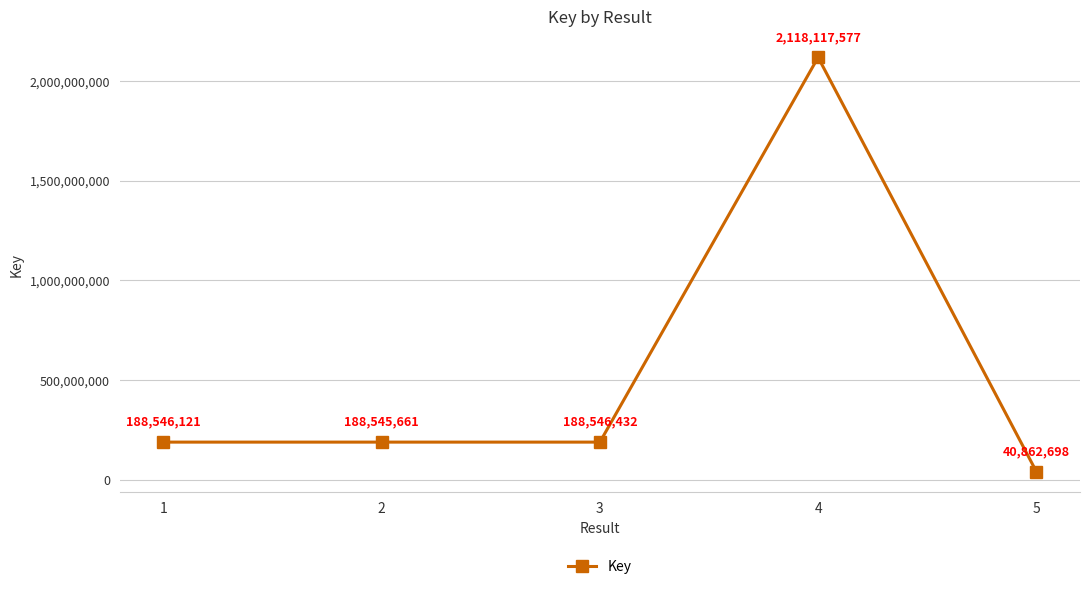

What is the approximate value at 2, to the nearest 10?

188545660